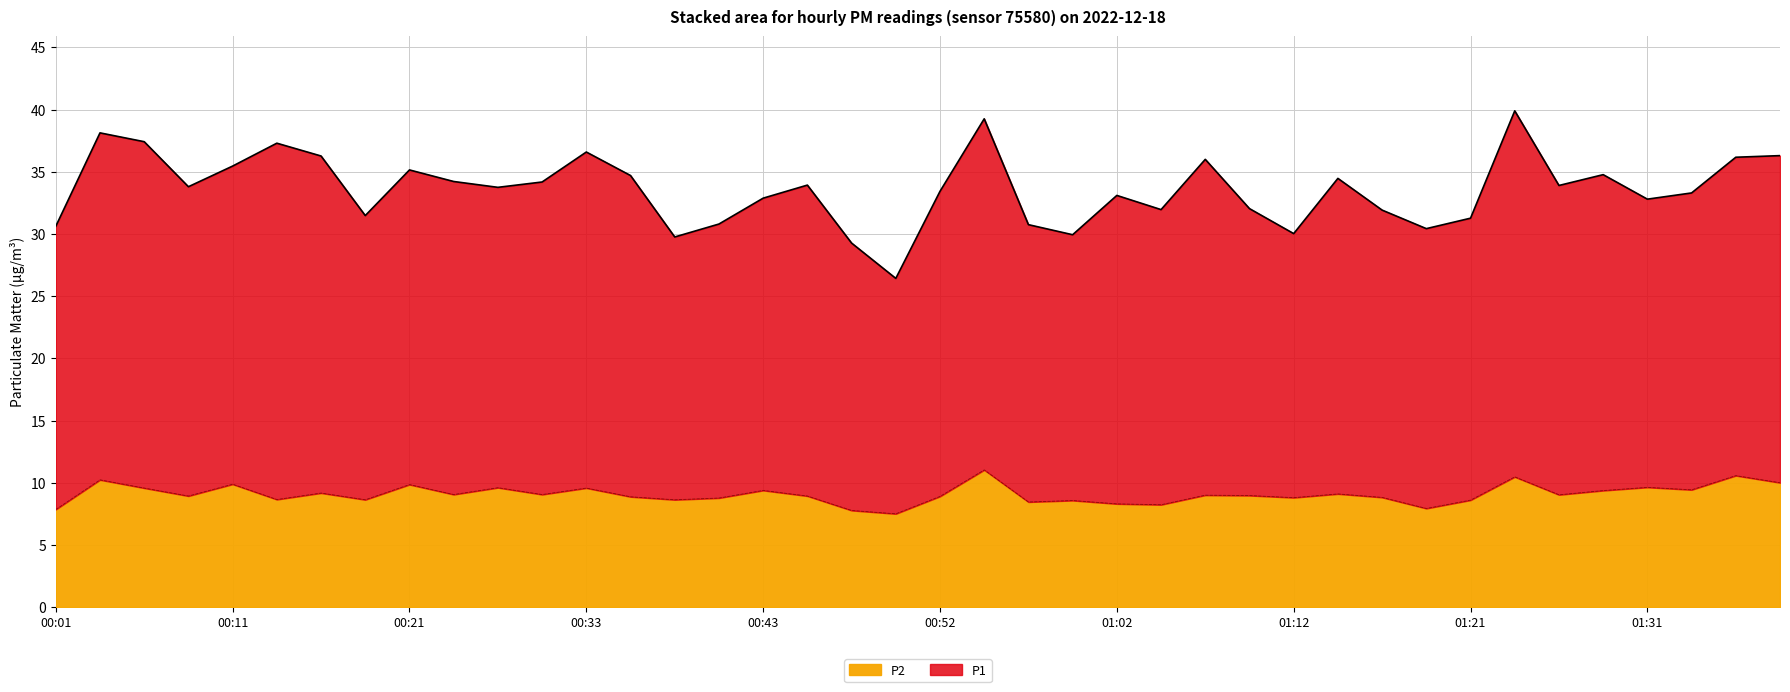

Which has a higher value, 00:28 or 01:31?

00:28